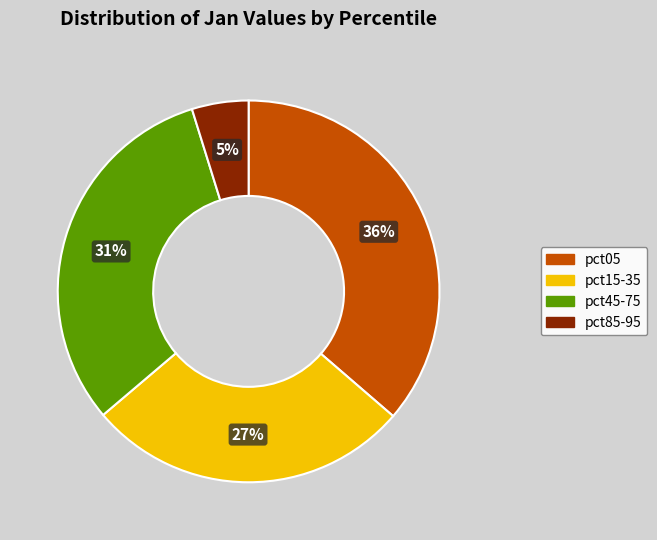

What is the ratio of the value at pct45-75 to the value at pct15-35?

1.1